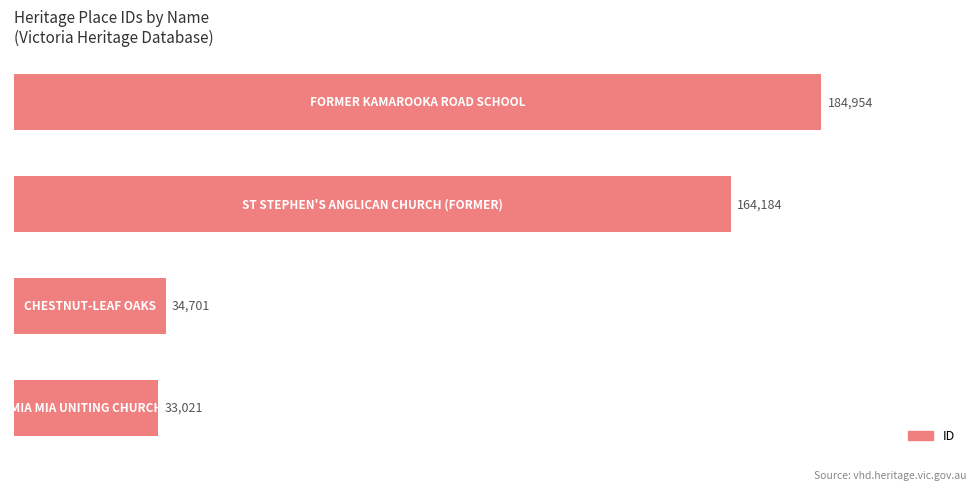

What is the difference between the maximum and minimum values?

151933